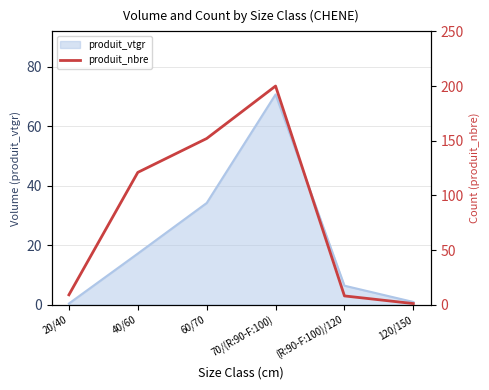

True or false: the data shows 9 at 20/40.

True